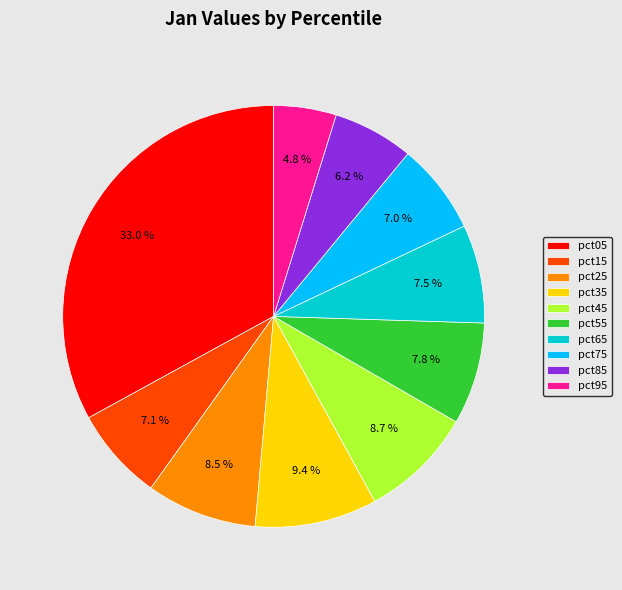

Combined, what portion of the pie is pct05 and pct45?

41.7%